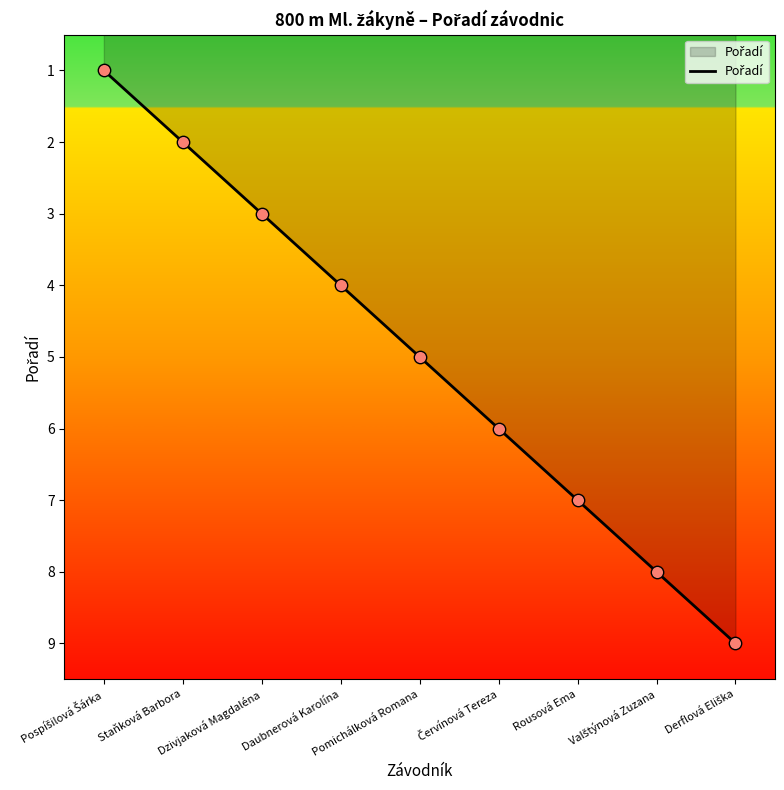

Between Dzivjaková Magdaléna and Pomichálková Romana, which is larger?

Pomichálková Romana